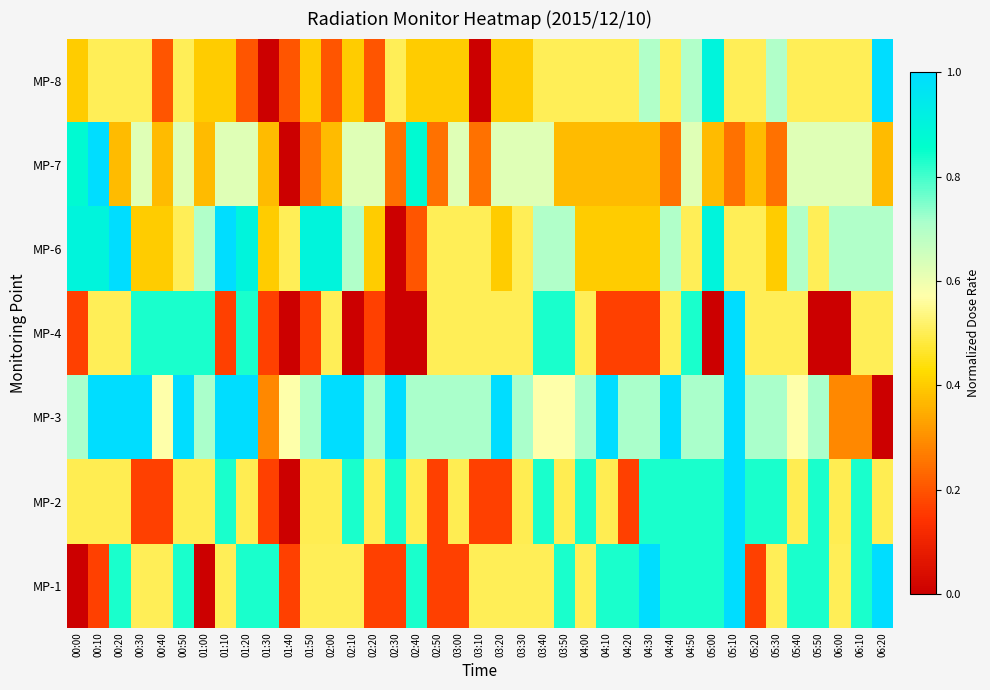

Between 04:20 and 04:00, which is larger?

04:20